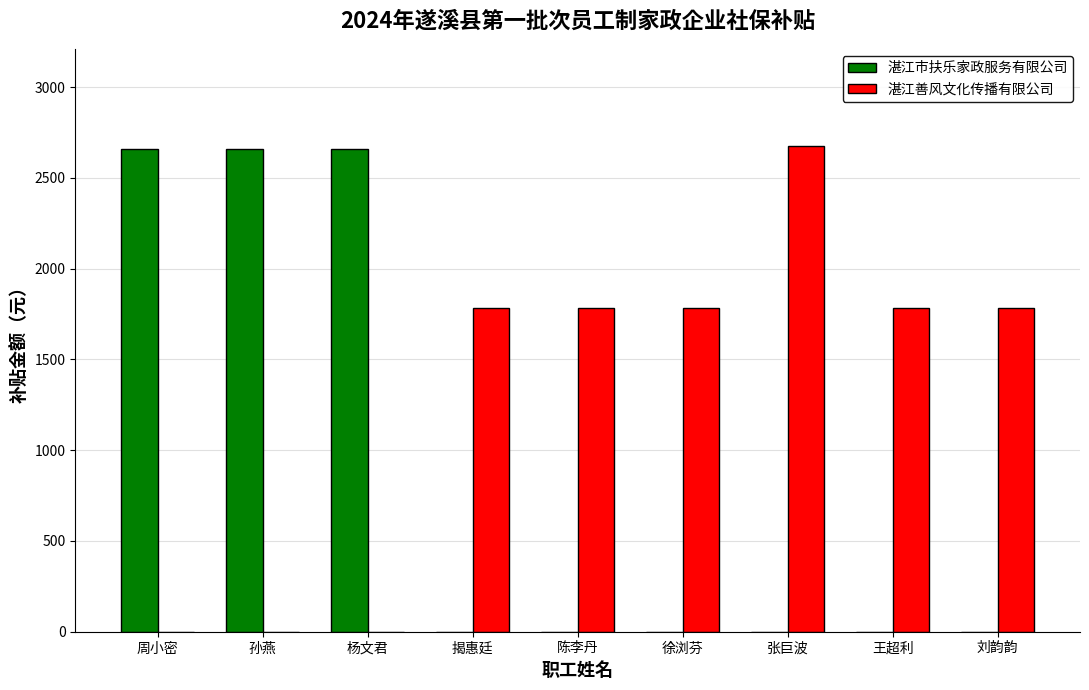

Which series has the largest total across all categories?

湛江善风文化传播有限公司